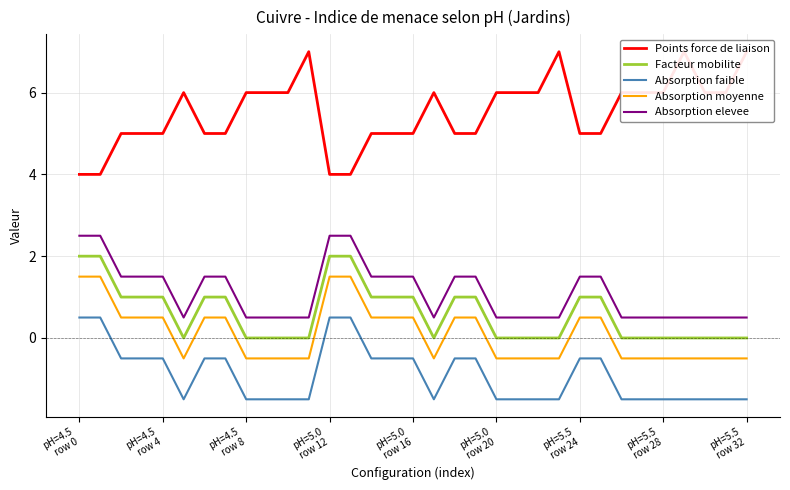

Does the chart display data point markers on the line(s)?

No